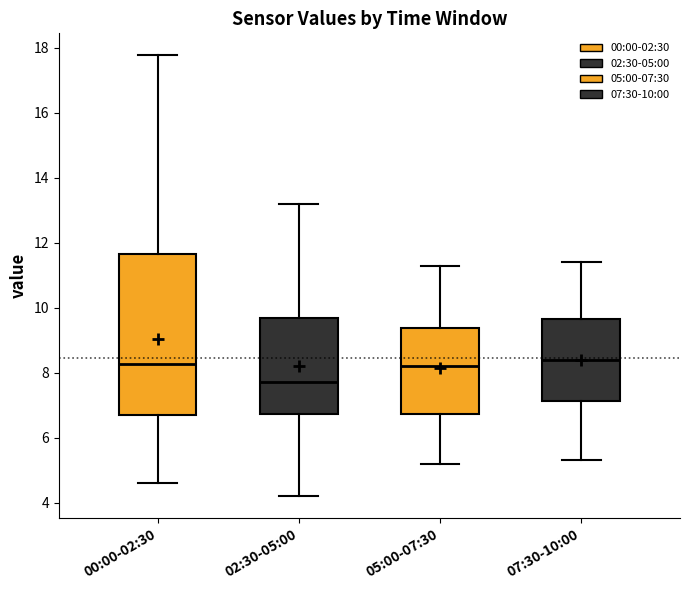

Where does the lower whisker of the box for 00:00-02:30 end on the y-axis? The values are not printed on the chart, so give them approximately, as read against the axis.

4.6